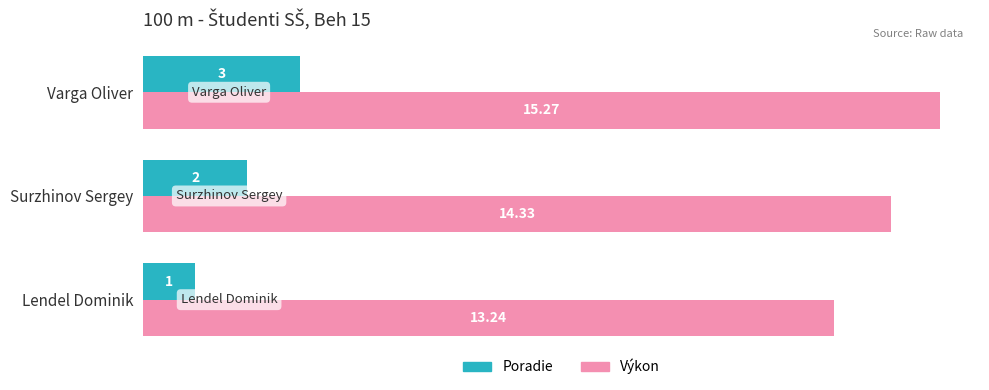

What is the average value of the Poradie series?

2.0